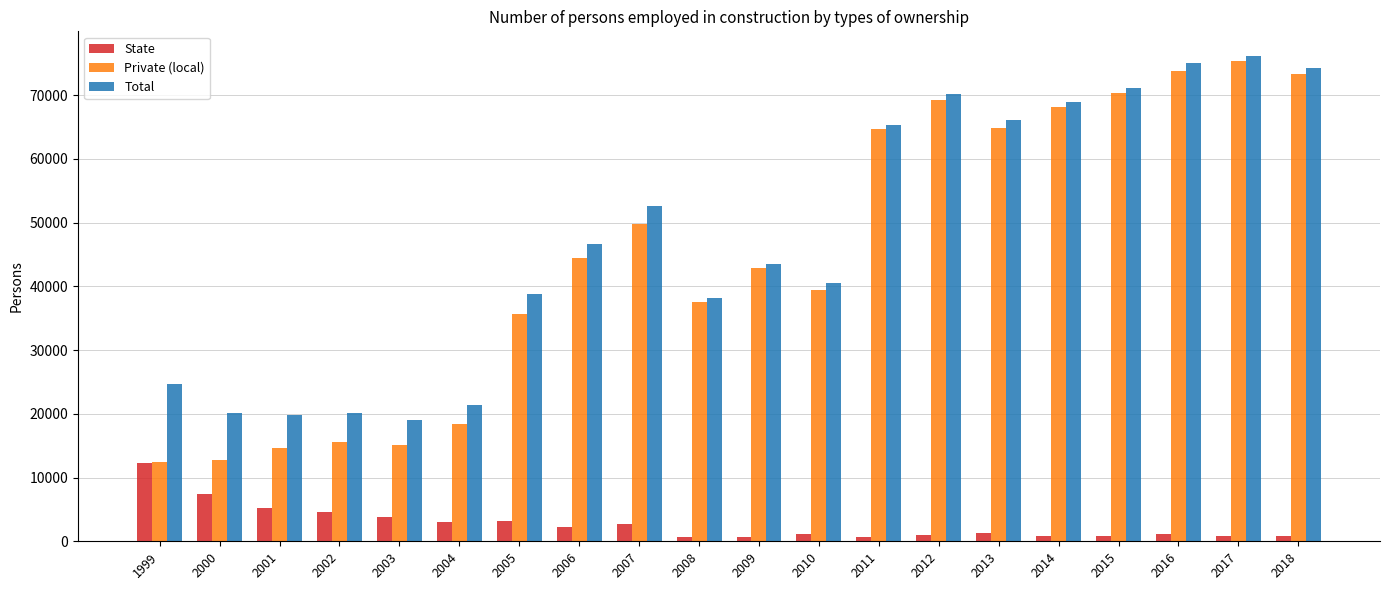

What is the sum of all Private (local) values?

898091